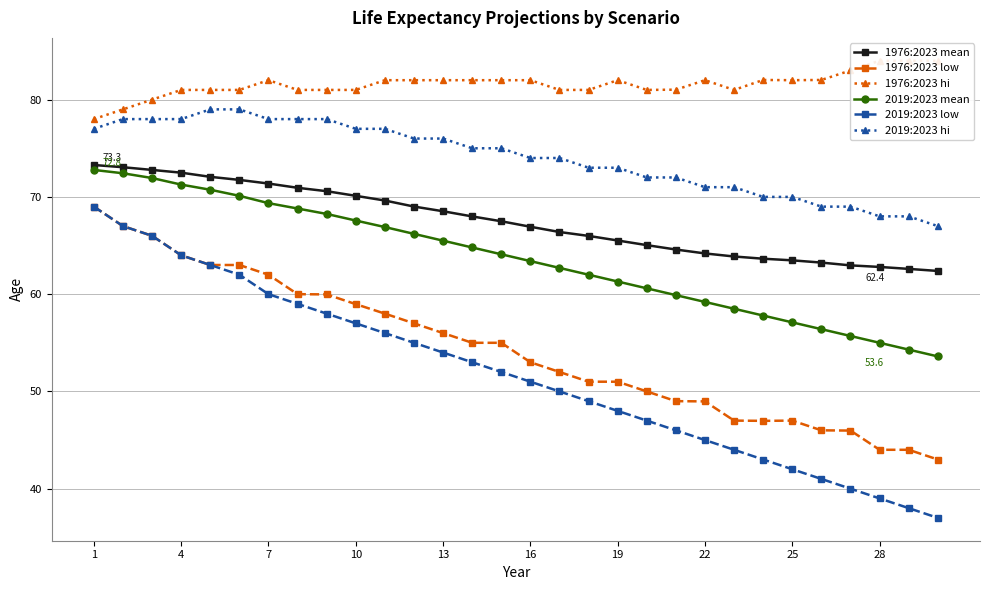

What is the maximum value for 2019:2023 low?

69.0